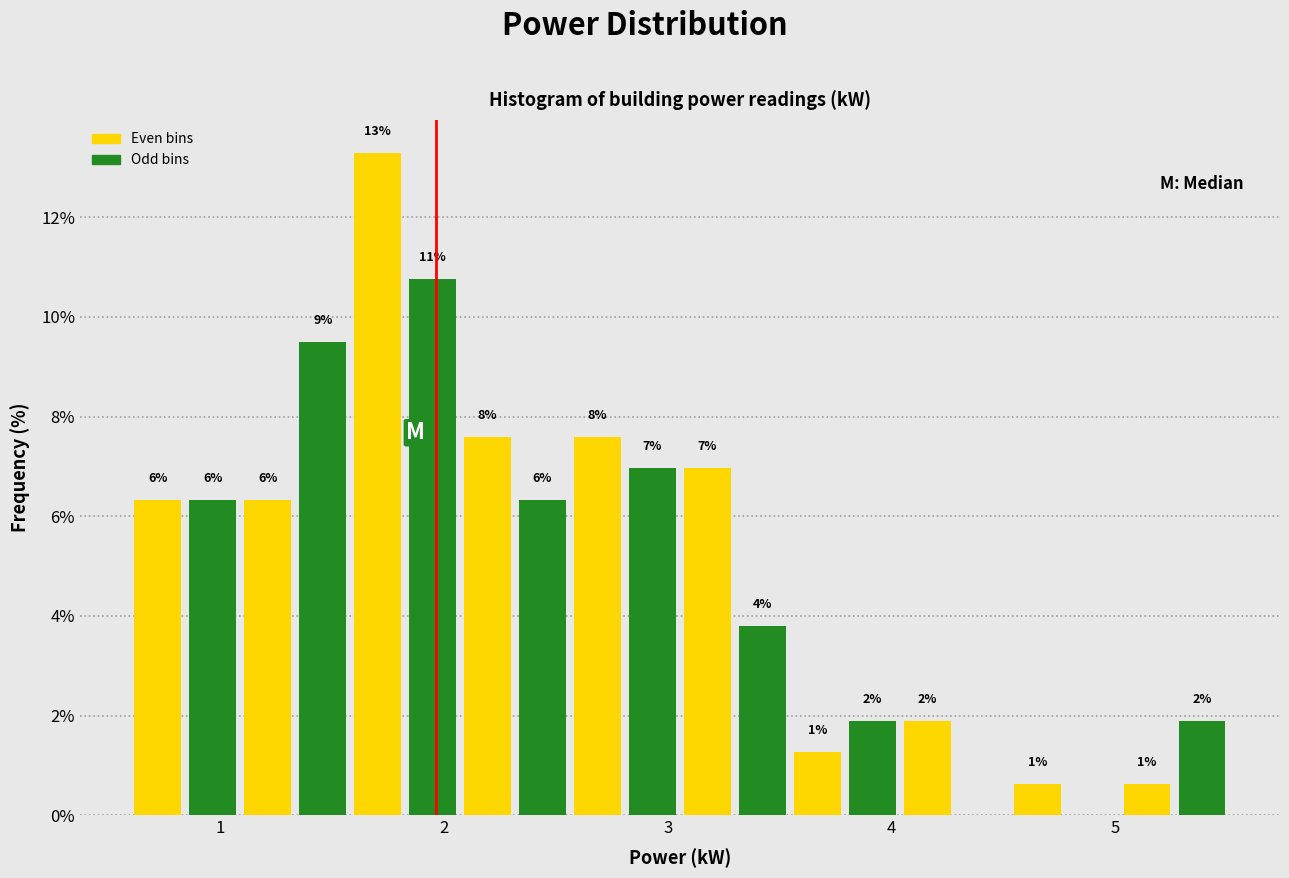

Read against the x-axis, roughly where is the centre of the tallest bar?

1.7